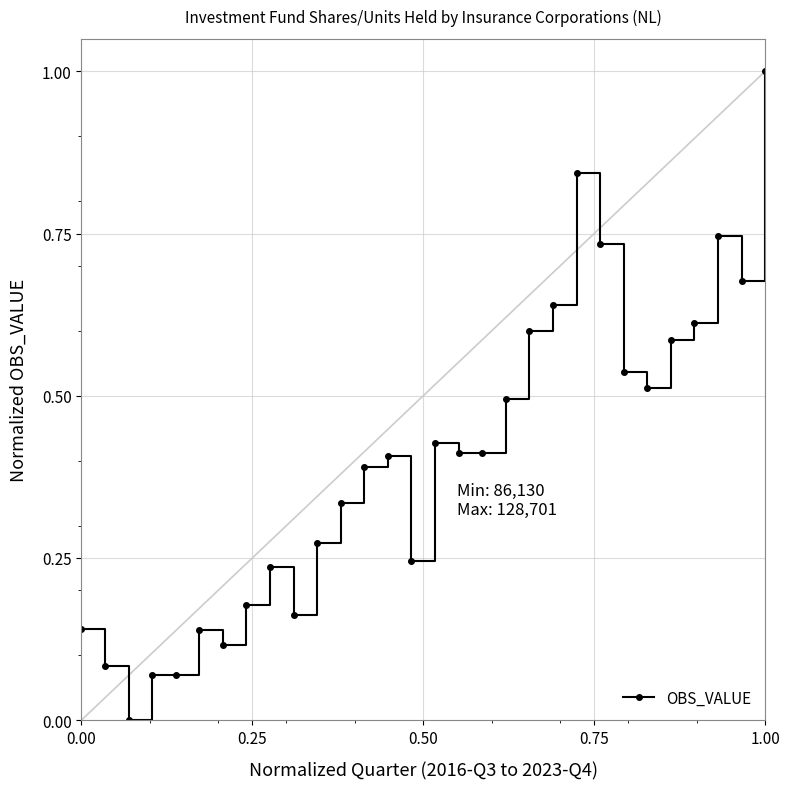

How many lines are shown in the chart?

1